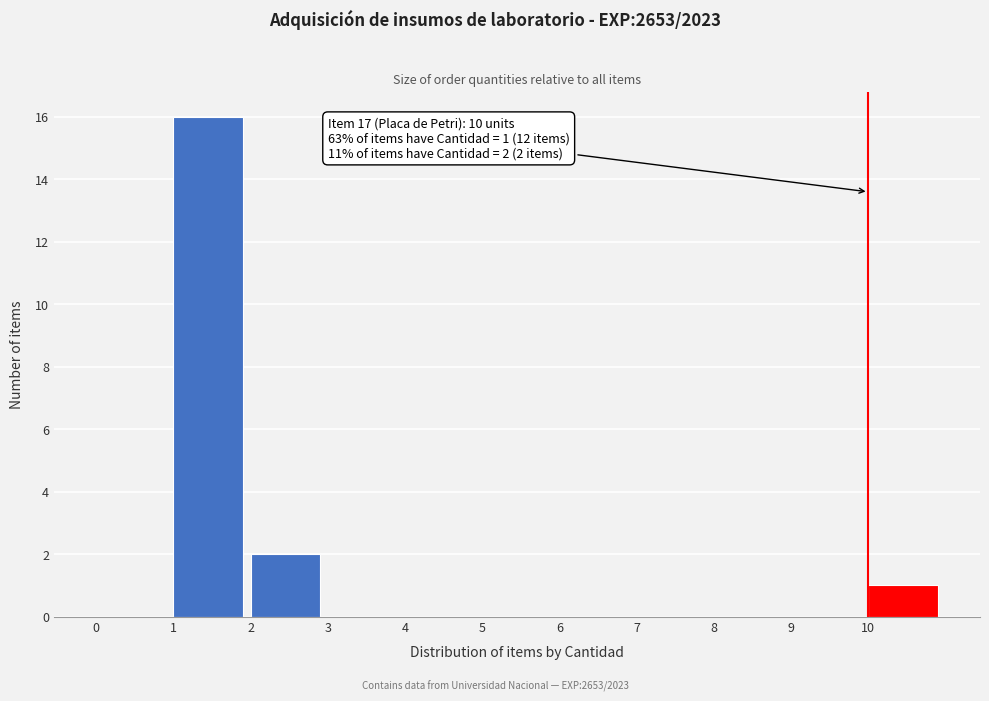

Reading left to right, extract all data points from this chart.

0=0	1=16	2=2	3=0	4=0	5=0	6=0	7=0	8=0	9=0	10=1